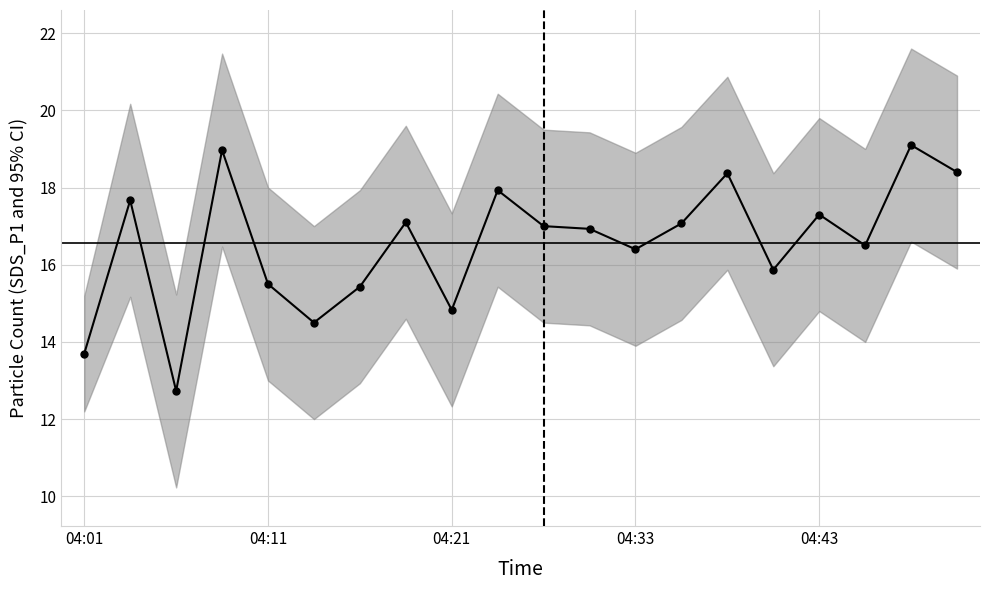

Reading left to right, extract all data points from this chart.

13.7	17.7	12.7	19.0	15.5	14.5	15.4	17.1	14.8	17.9	17.0	16.9	16.4	17.1	18.4	15.9	17.3	16.5	19.1	18.4